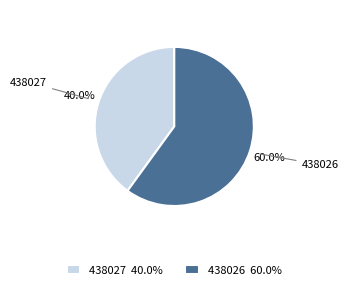

What is the total percentage of 438027 and 438026?

100.0%